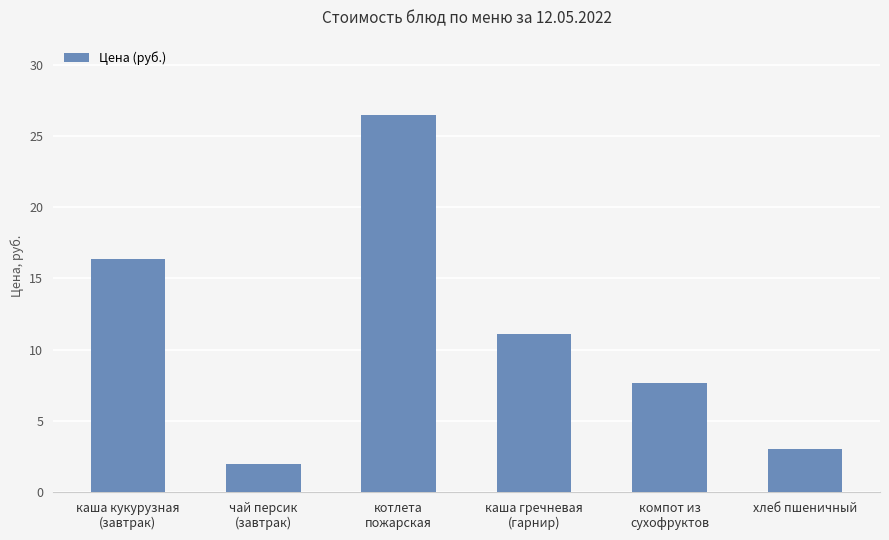

At which category does the chart reach its minimum across all series?

чай персик
(завтрак)